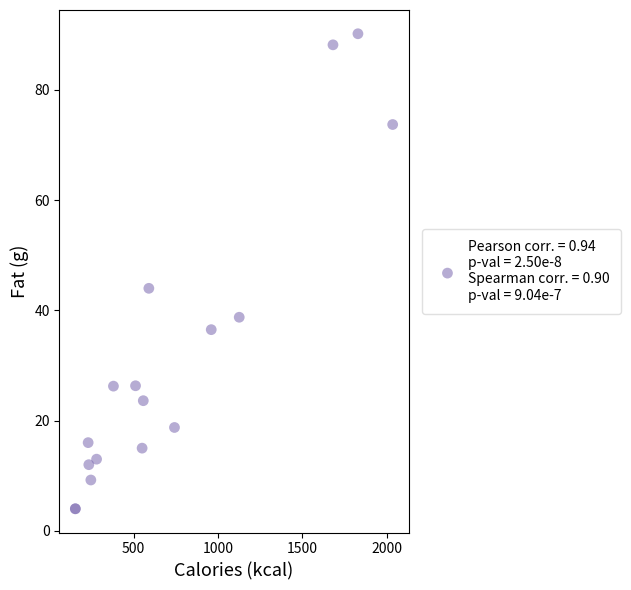

What Y value in the scatter plot is closest to 47?

44.0